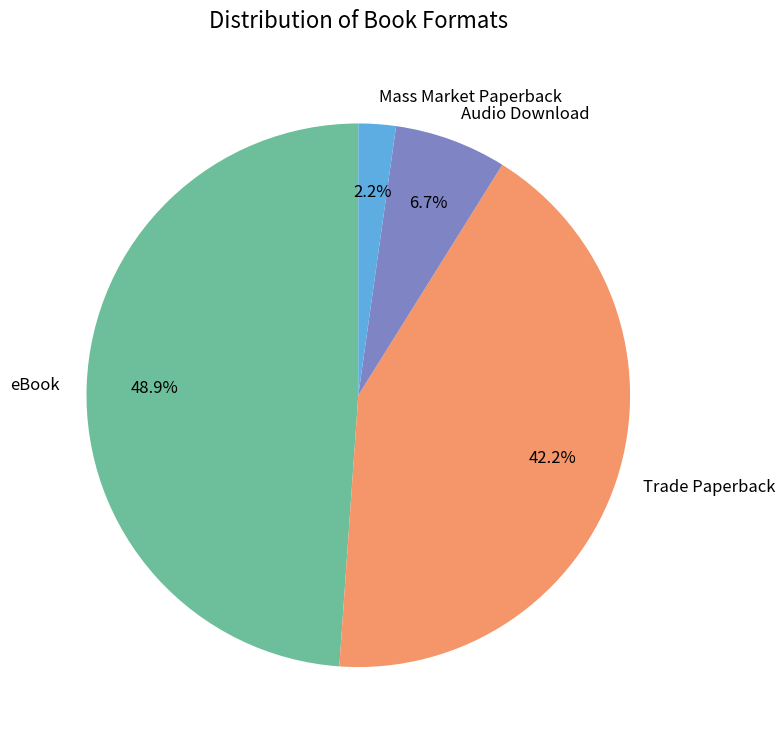

To the nearest percent, what percentage of the pie is Trade Paperback?

42%